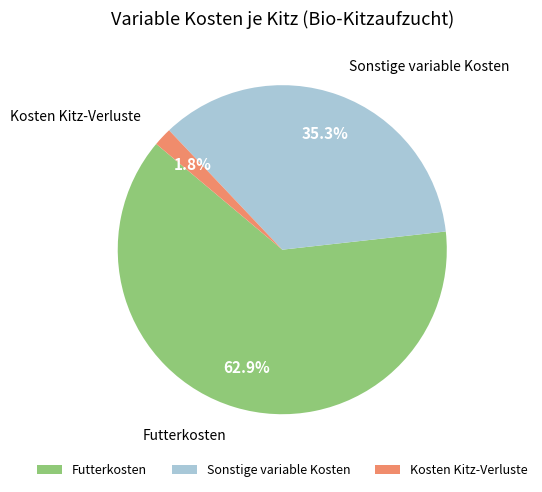

True or false: Futterkosten accounts for 53% of the total.

False